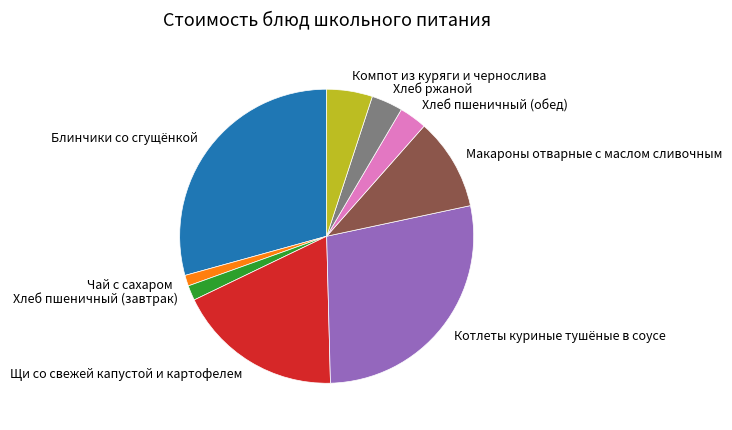

What is the ratio of the value at Чай с сахаром to the value at Хлеб пшеничный (завтрак)?

0.7